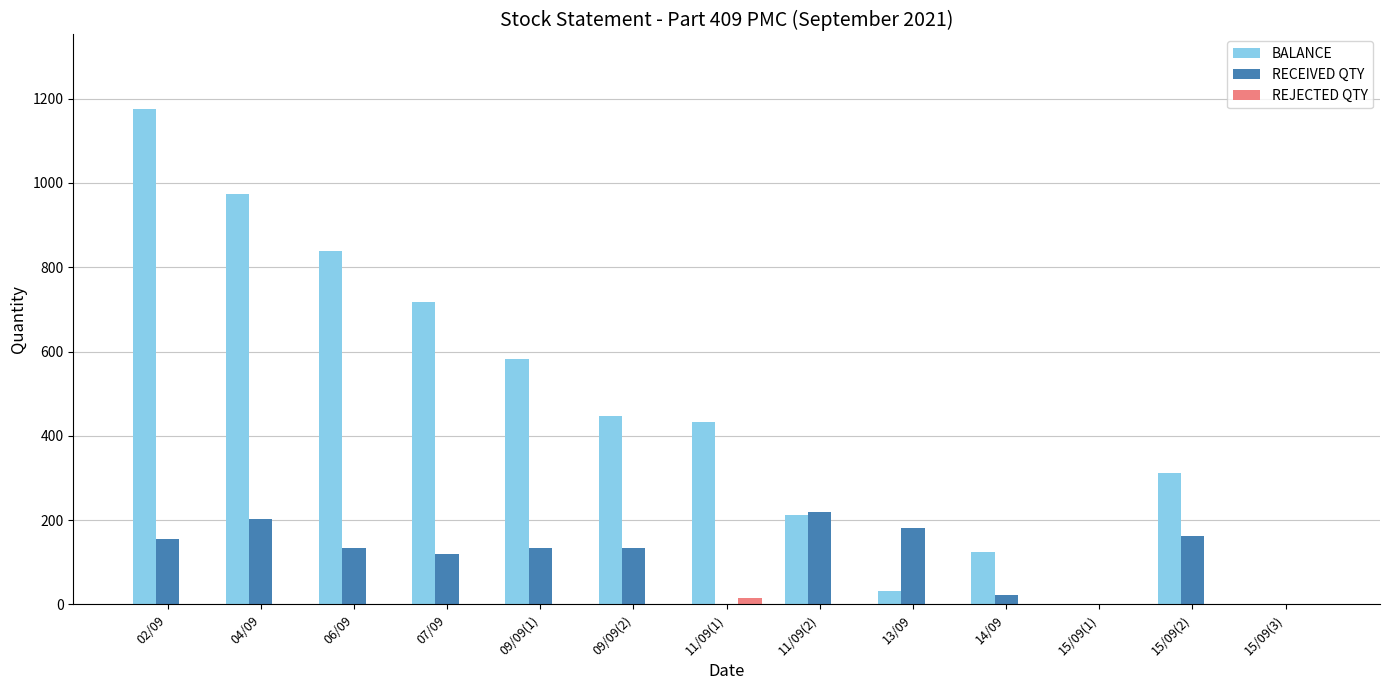

The value of RECEIVED QTY at 06/09 is 186. True or false?

False